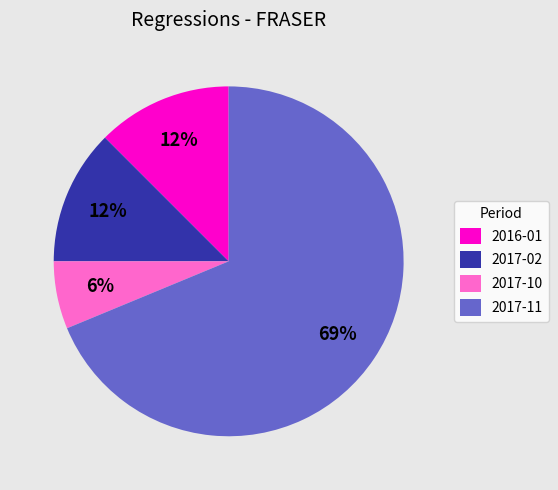

Which has a higher value, 2017-10 or 2016-01?

2016-01